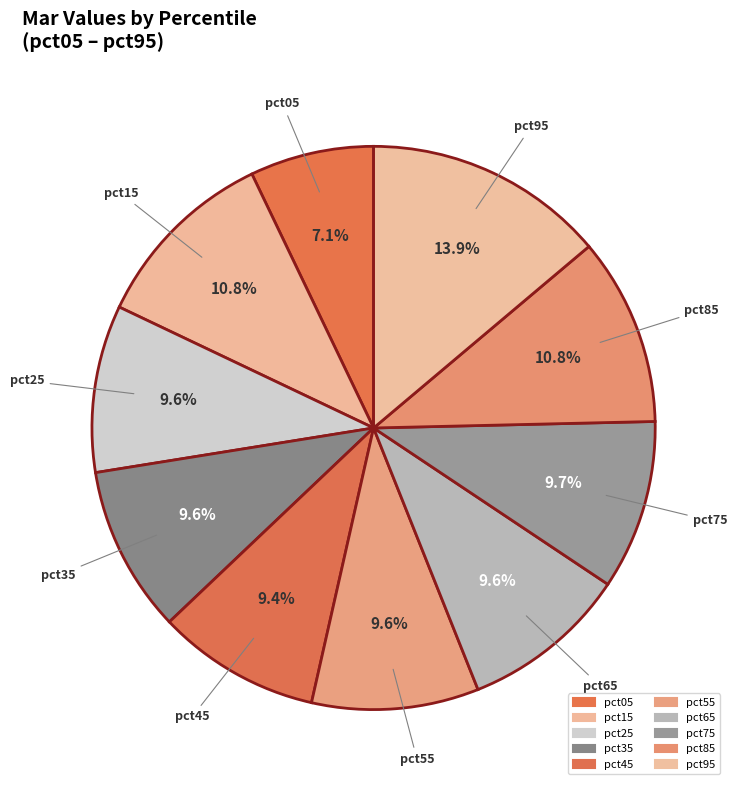

How much of the chart is everything except pct05?

92.9%